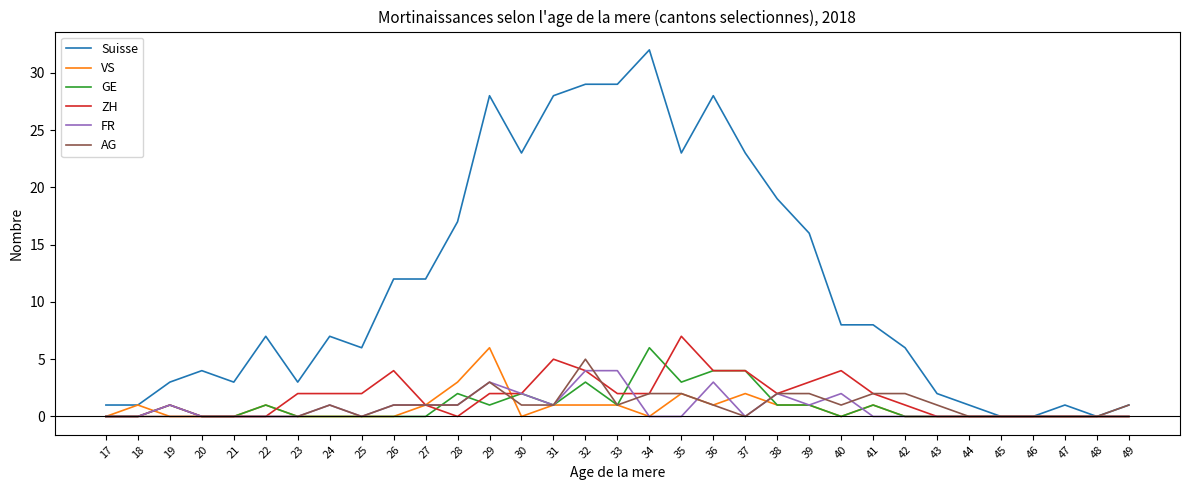

Does the chart display data point markers on the line(s)?

No